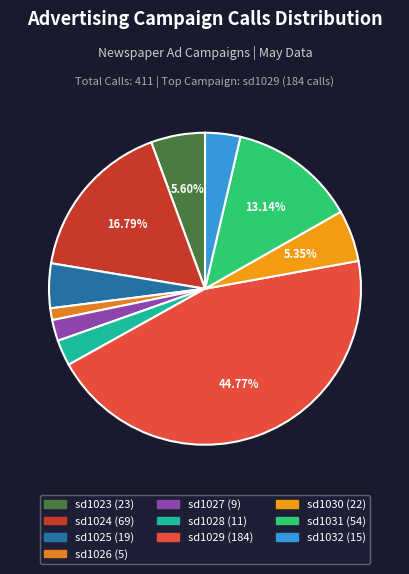

The sd1030 slice represents 5% of the pie. True or false?

True